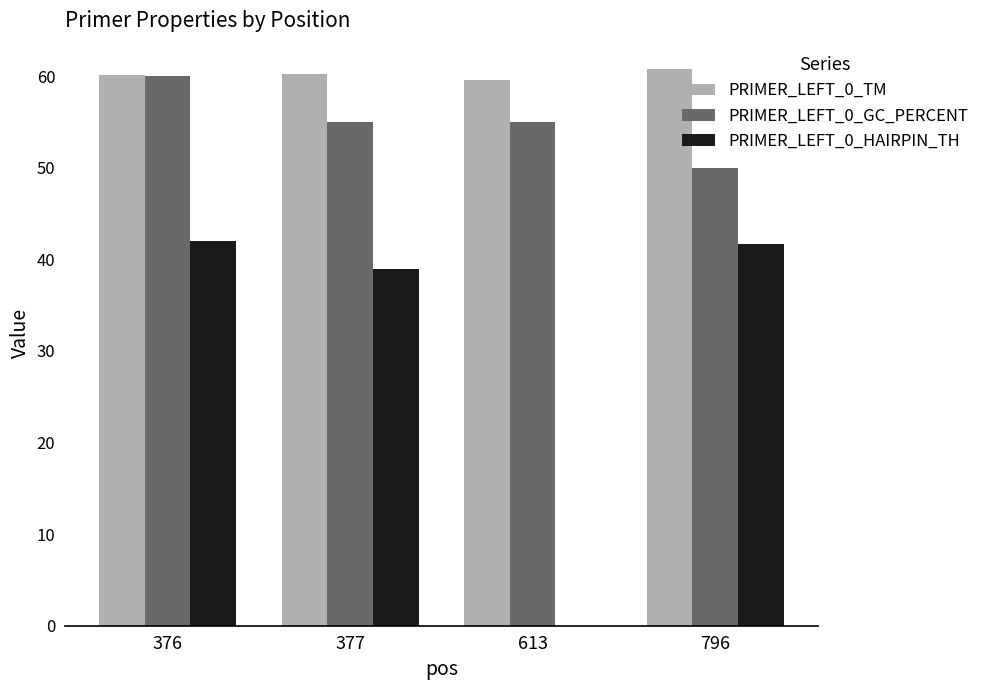

Is the value of PRIMER_LEFT_0_GC_PERCENT at 377 greater than the value of PRIMER_LEFT_0_HAIRPIN_TH at 377?

Yes